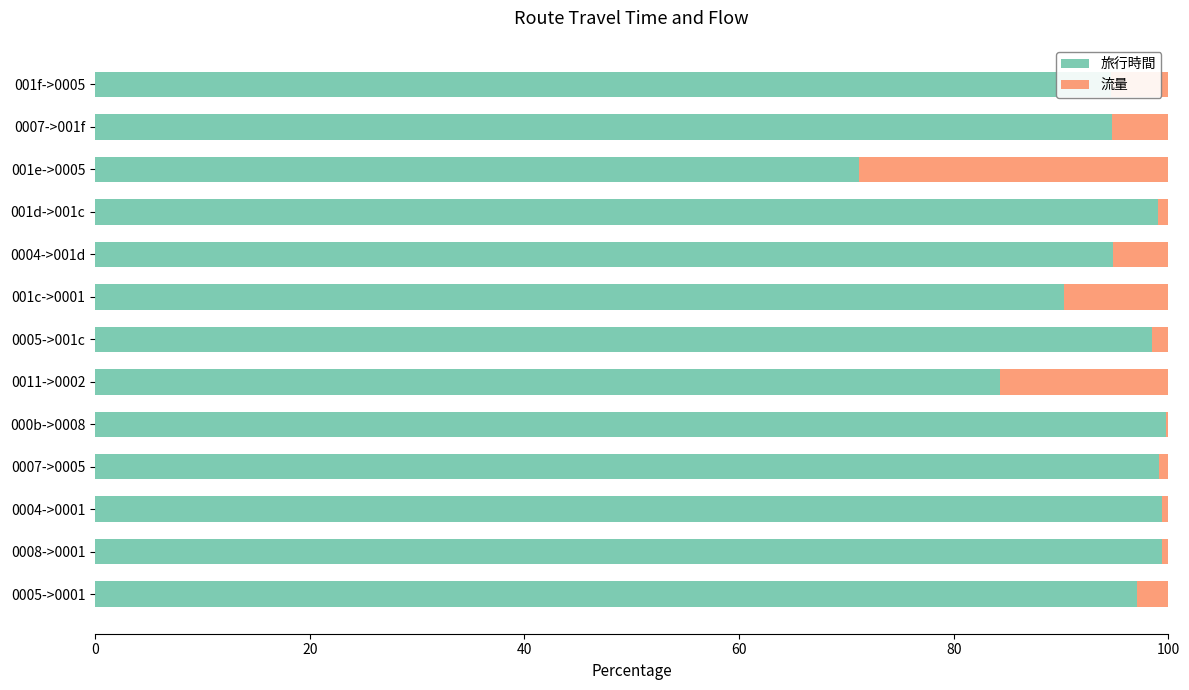

What is the sum of the 旅行時間 values at 001f->0005 and 0005->0001?

191.8